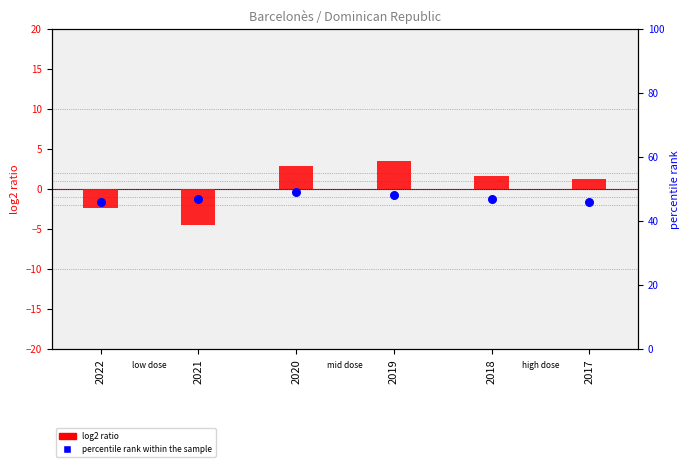

Which series contains the lowest Y value?

log2 ratio